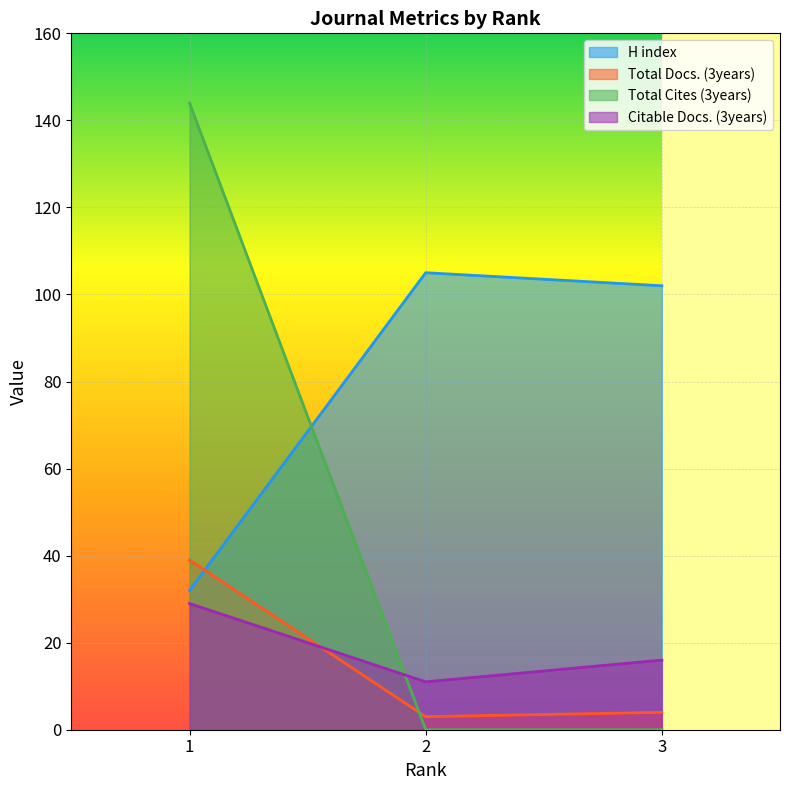

Which category has the lowest value across all series?

2